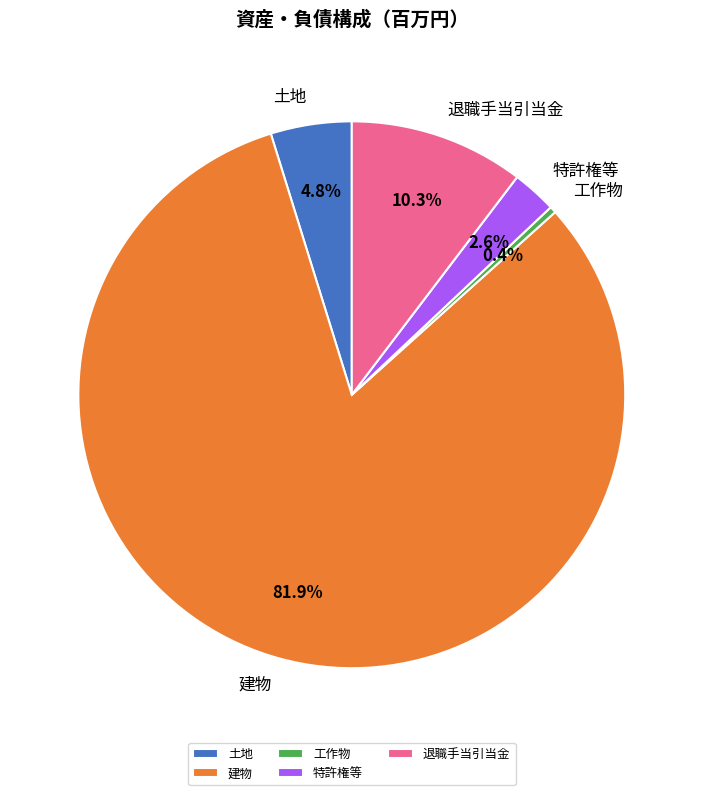

To the nearest percent, what is the combined percentage of 退職手当引当金 and 建物?

92%